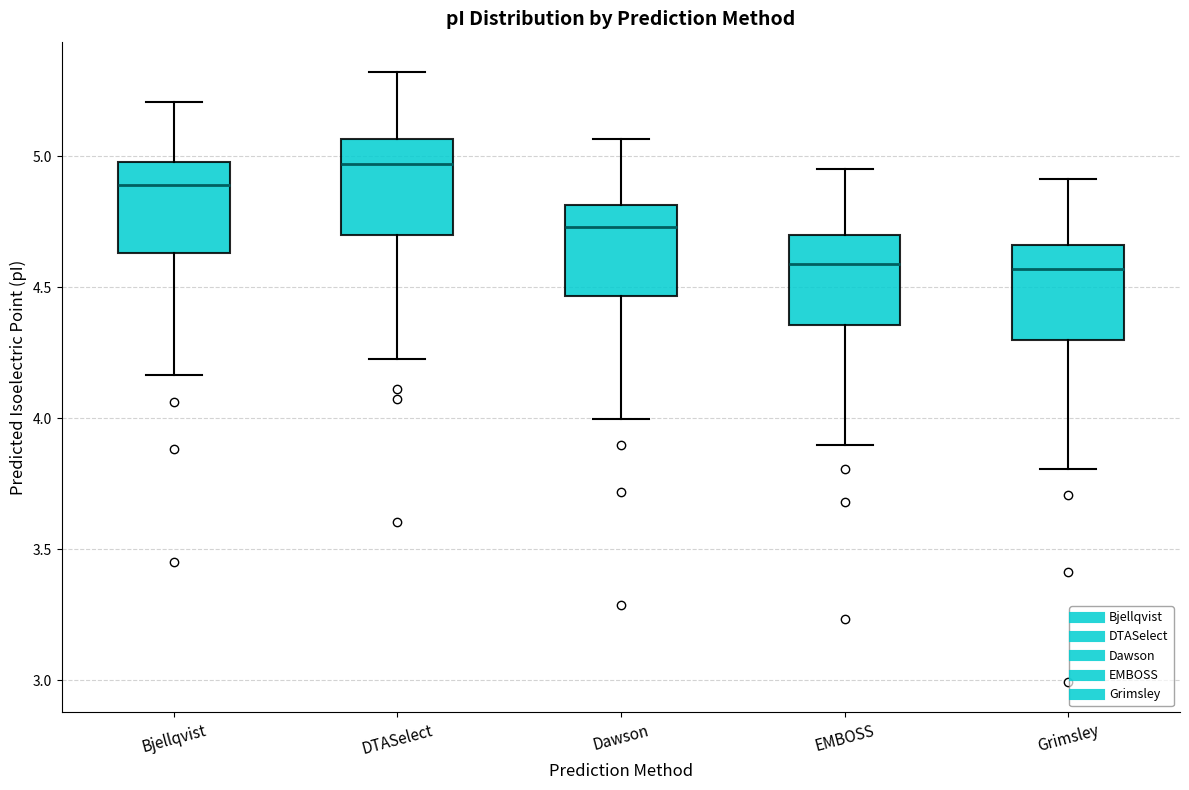

Reading left to right, read every box against the y-axis: the position of its median line, the range the box covers, and the ends of its whiskers. The values are not printed on the chart, so give them approximately, as read against the axis.

Bjellqvist: median 4.90, box 4.65 to 5.00, whiskers 4.15 to 5.20
DTASelect: median 4.95, box 4.70 to 5.05, whiskers 4.25 to 5.30
Dawson: median 4.75, box 4.45 to 4.80, whiskers 4.00 to 5.05
EMBOSS: median 4.60, box 4.35 to 4.70, whiskers 3.90 to 4.95
Grimsley: median 4.55, box 4.30 to 4.65, whiskers 3.80 to 4.90